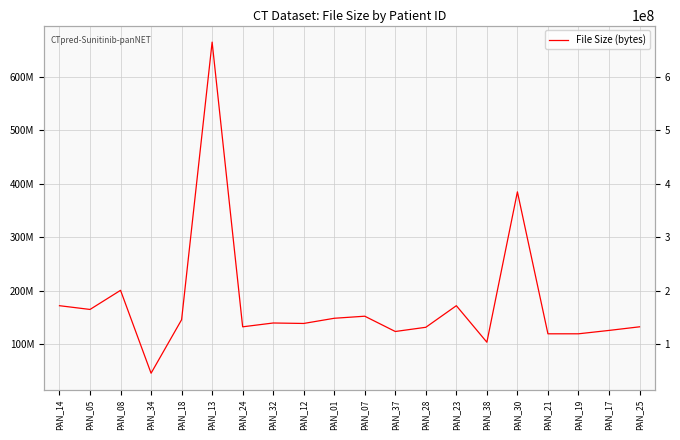

What is the greatest value displayed?

665124918